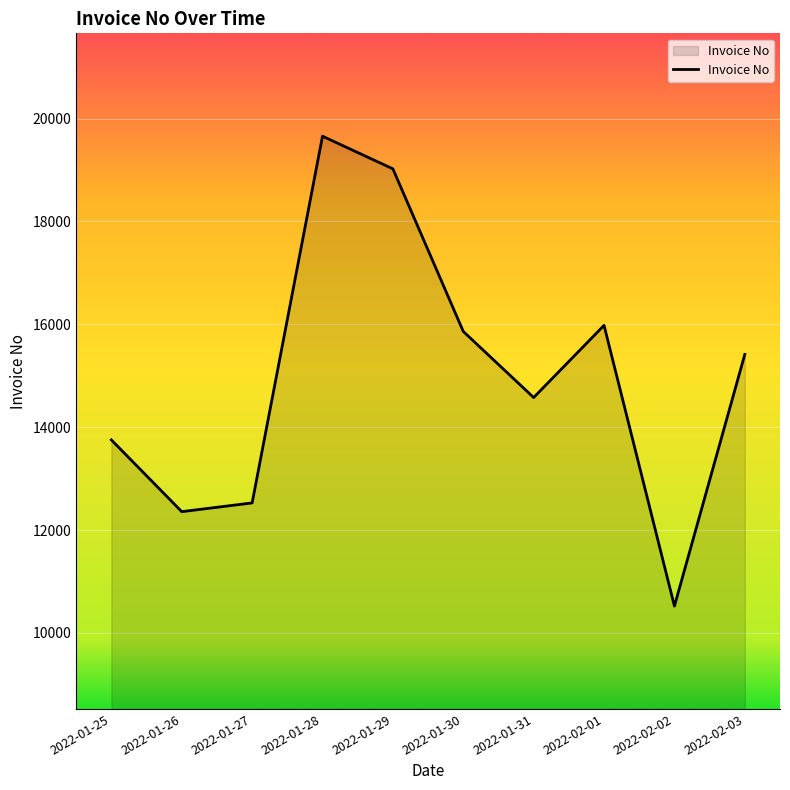

Reading left to right, transcribe all the data shown in this chart.

2022-01-25=13753	2022-01-26=12358	2022-01-27=12528	2022-01-28=19658	2022-01-29=19023	2022-01-30=15862	2022-01-31=14577	2022-02-01=15980	2022-02-02=10522	2022-02-03=15415